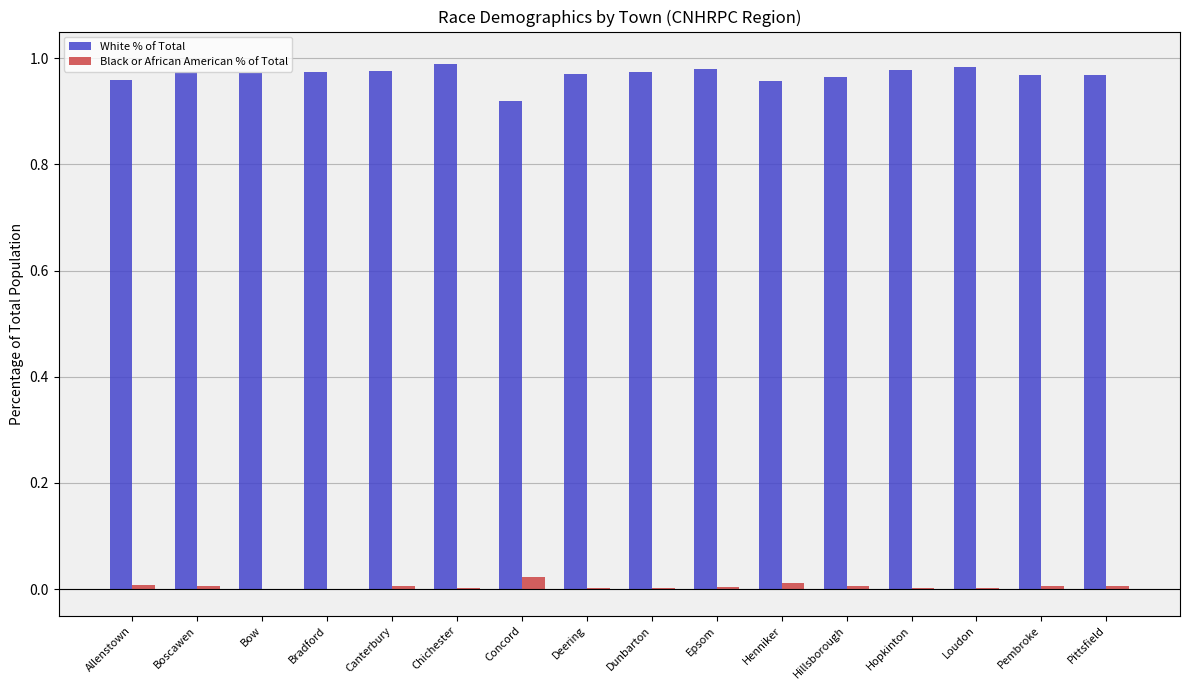

Which series has the largest total across all categories?

White % of Total